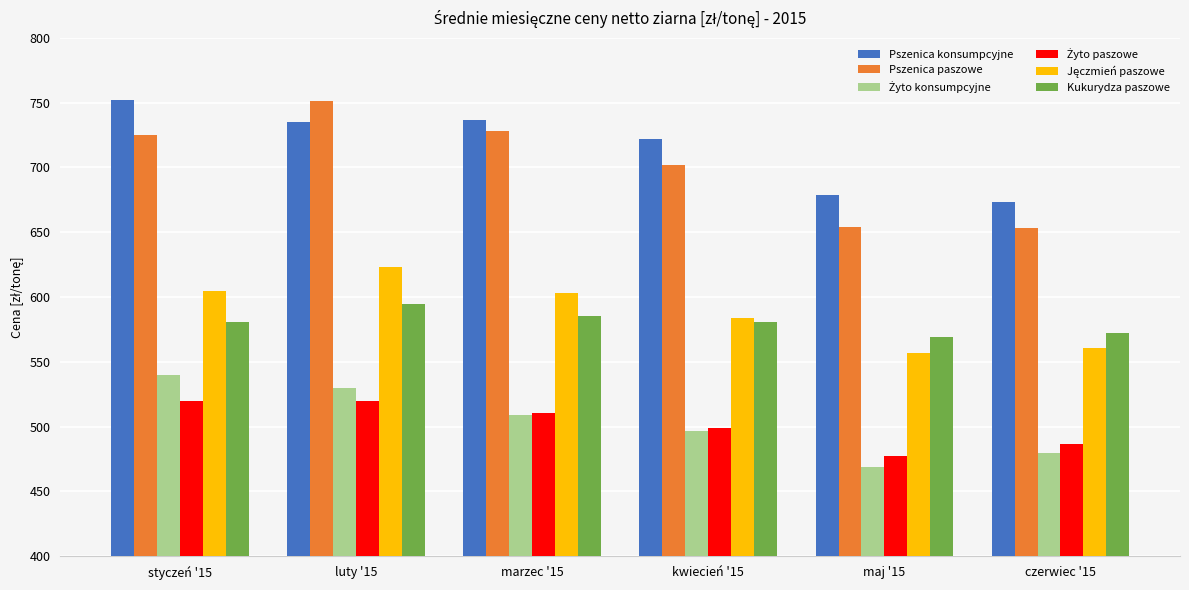

What is the difference between the highest and lowest values at maj '15?

210.4